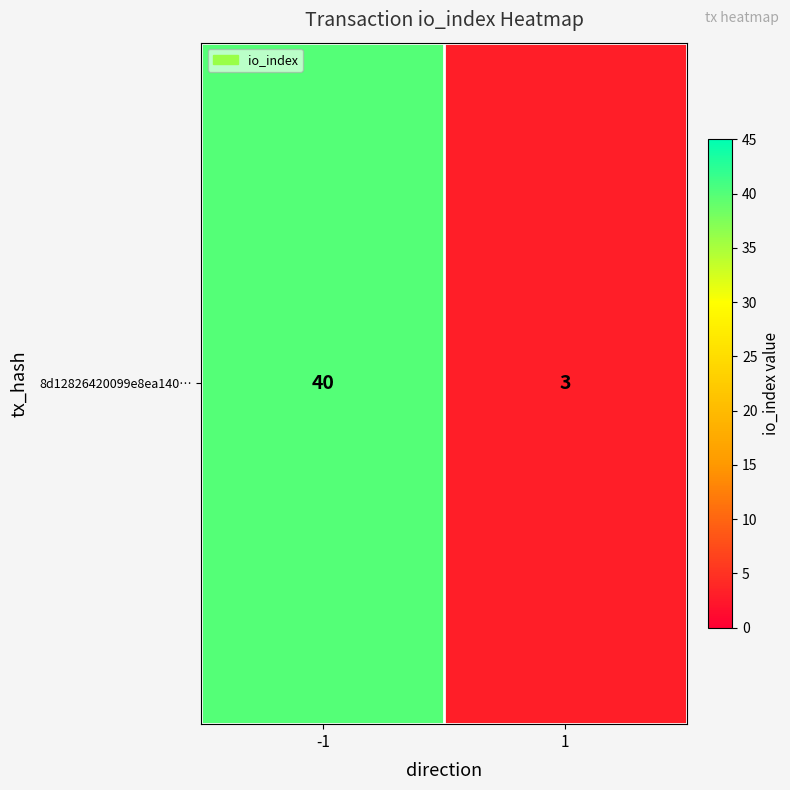

What is the difference between the maximum and minimum values?

37